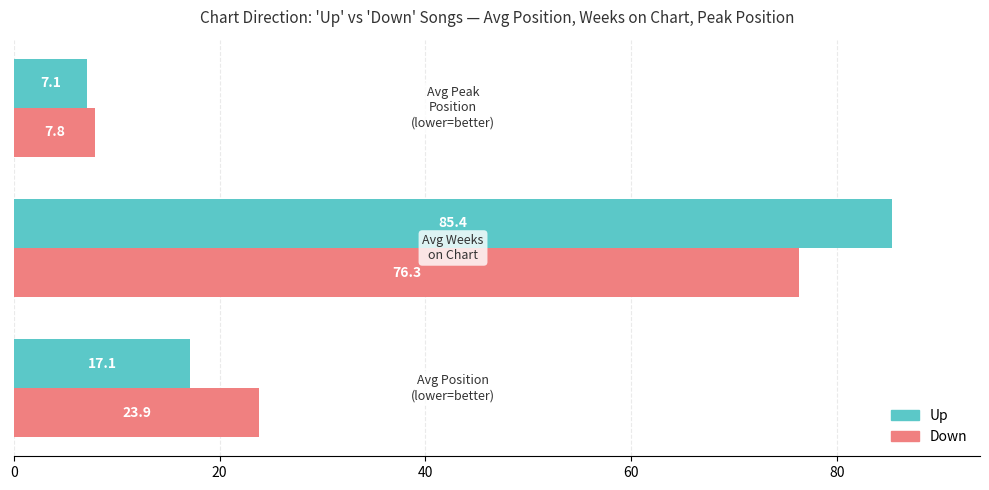

Which series has the widest spread of values?

Up